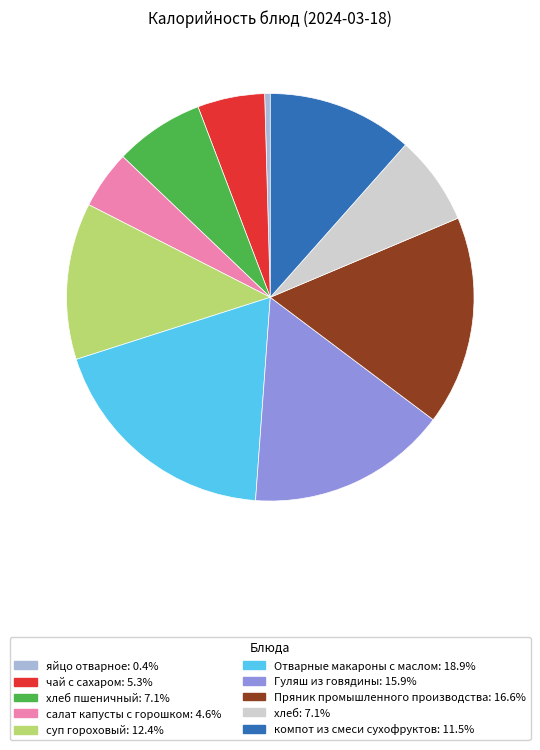

Is there any slice that represents more than half of the pie?

No